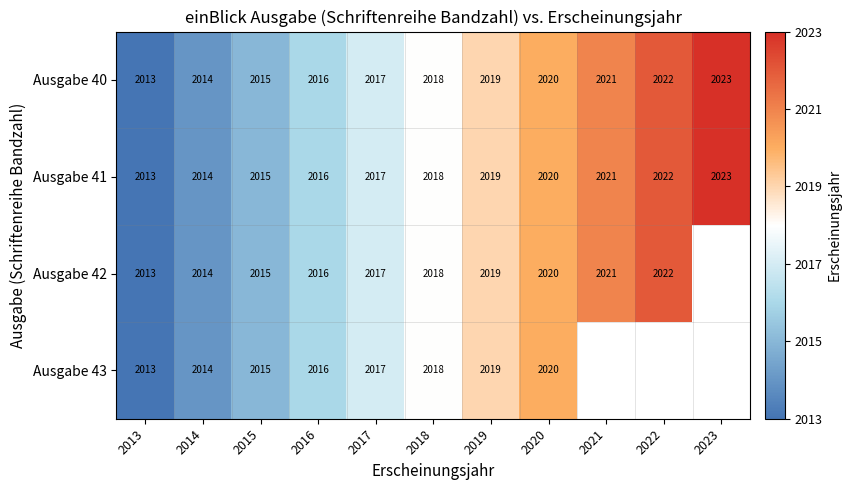

Is the value of Ausgabe 40 at 2015 greater than the value of Ausgabe 42 at 2020?

No